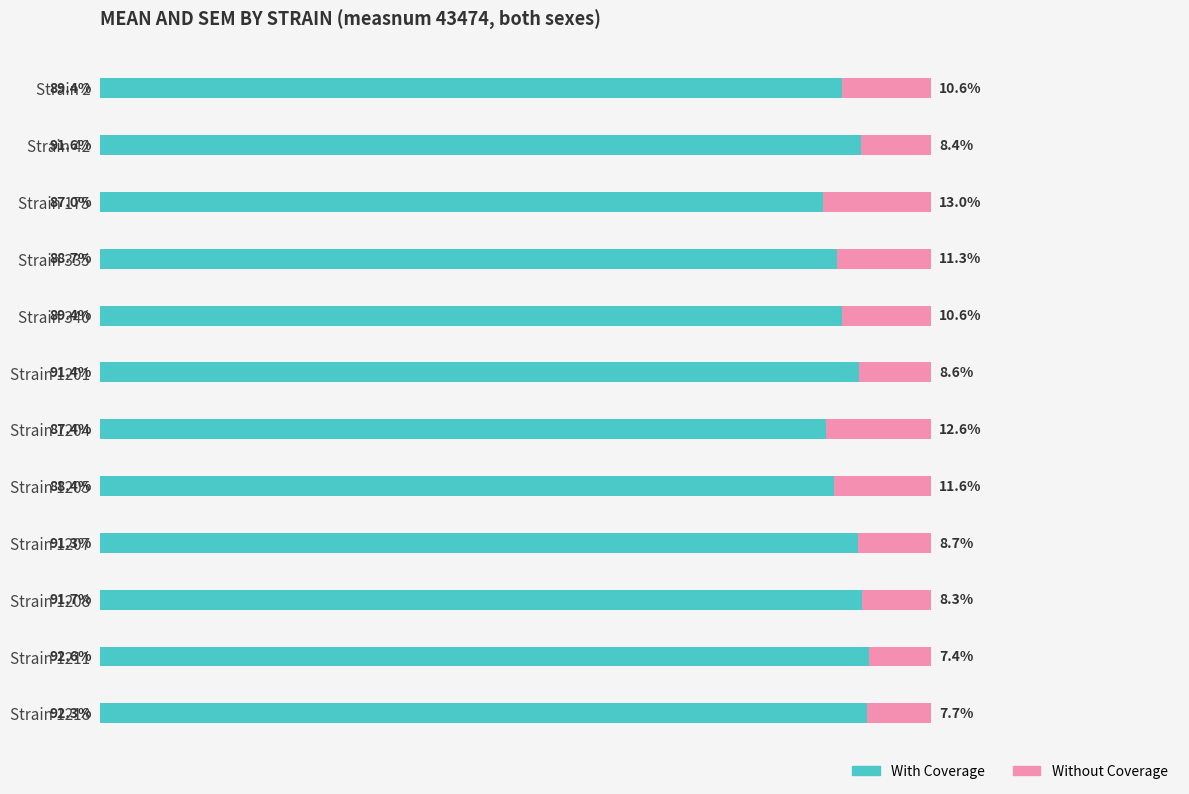

At which label does With Coverage reach its minimum?

Strain 175